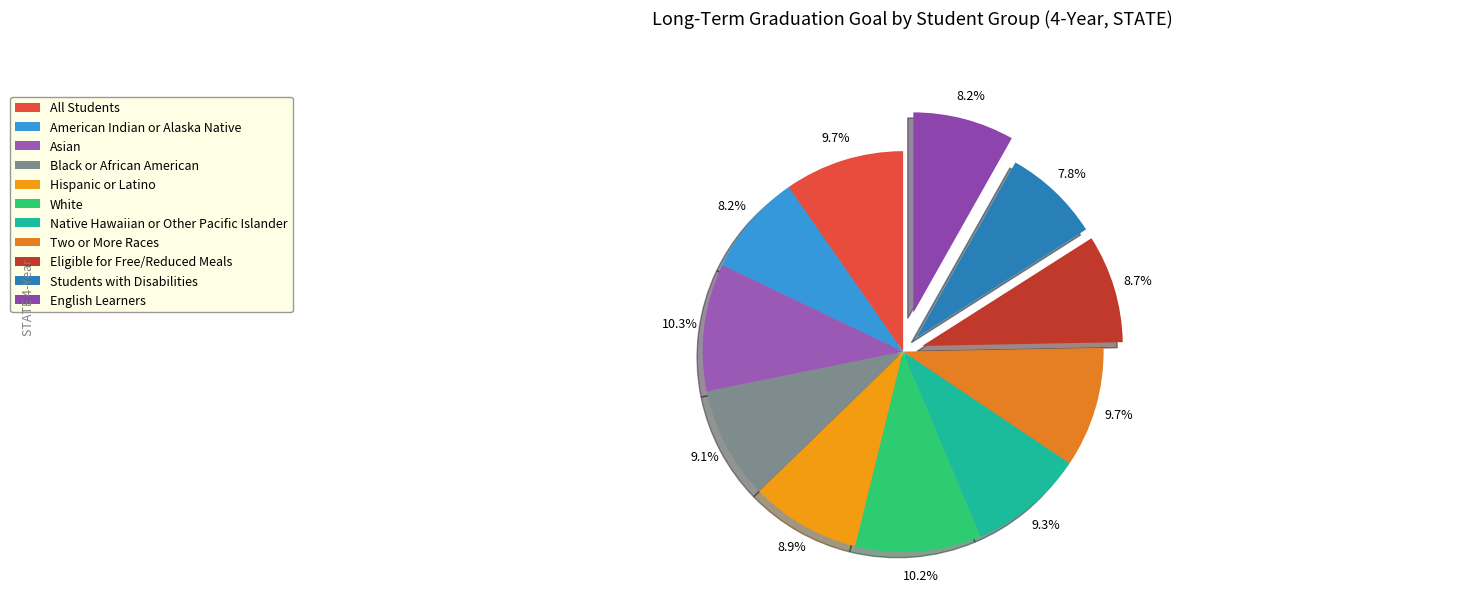

To the nearest percent, what portion does Eligible for Free/Reduced Meals represent?

9%